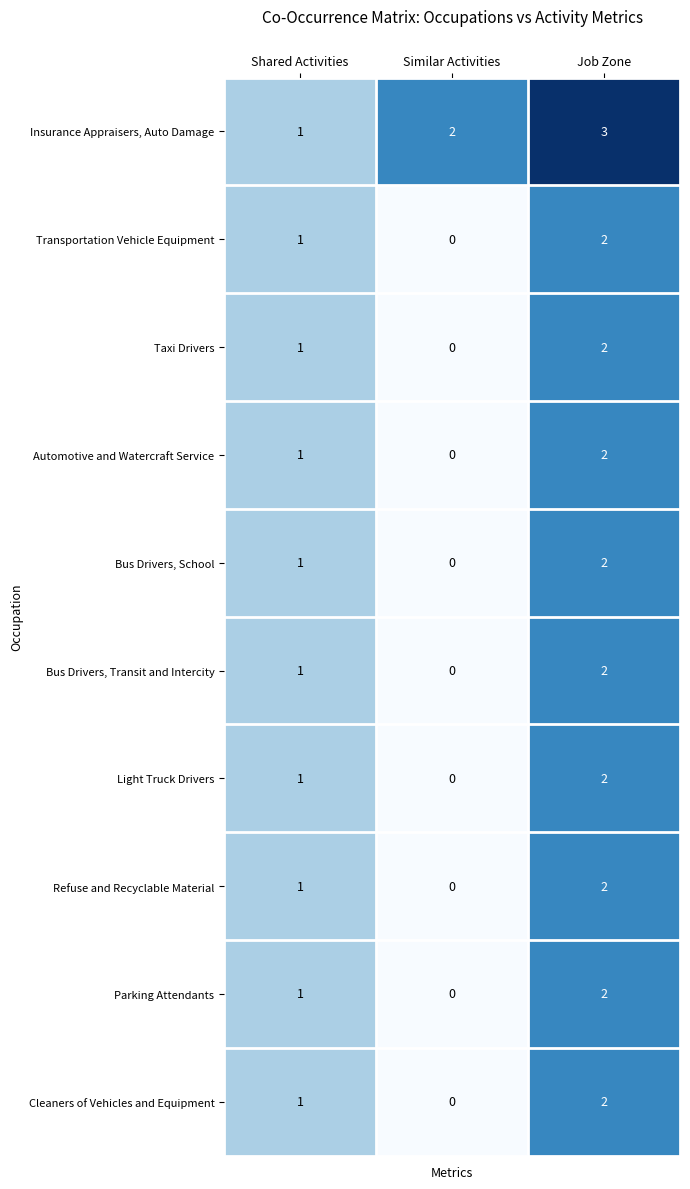

How many positive values does the Transportation Vehicle Equipment series have?

2